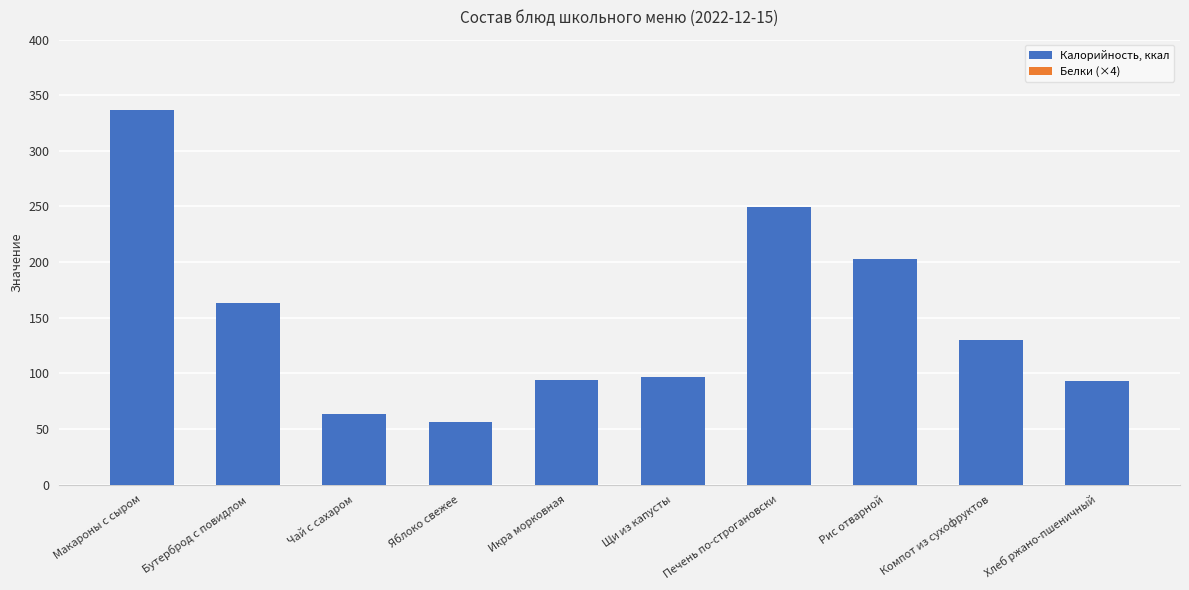

At which category does the chart reach its peak across all series?

Макароны с сыром